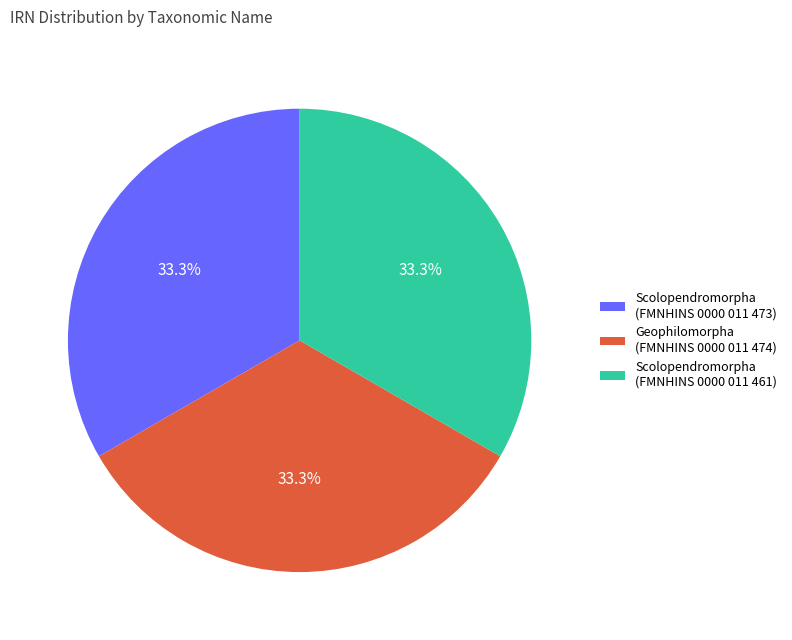

What is the ratio of the value at Scolopendromorpha (FMNHINS 0000 011 461) to the value at Geophilomorpha (FMNHINS 0000 011 474)?

1.0